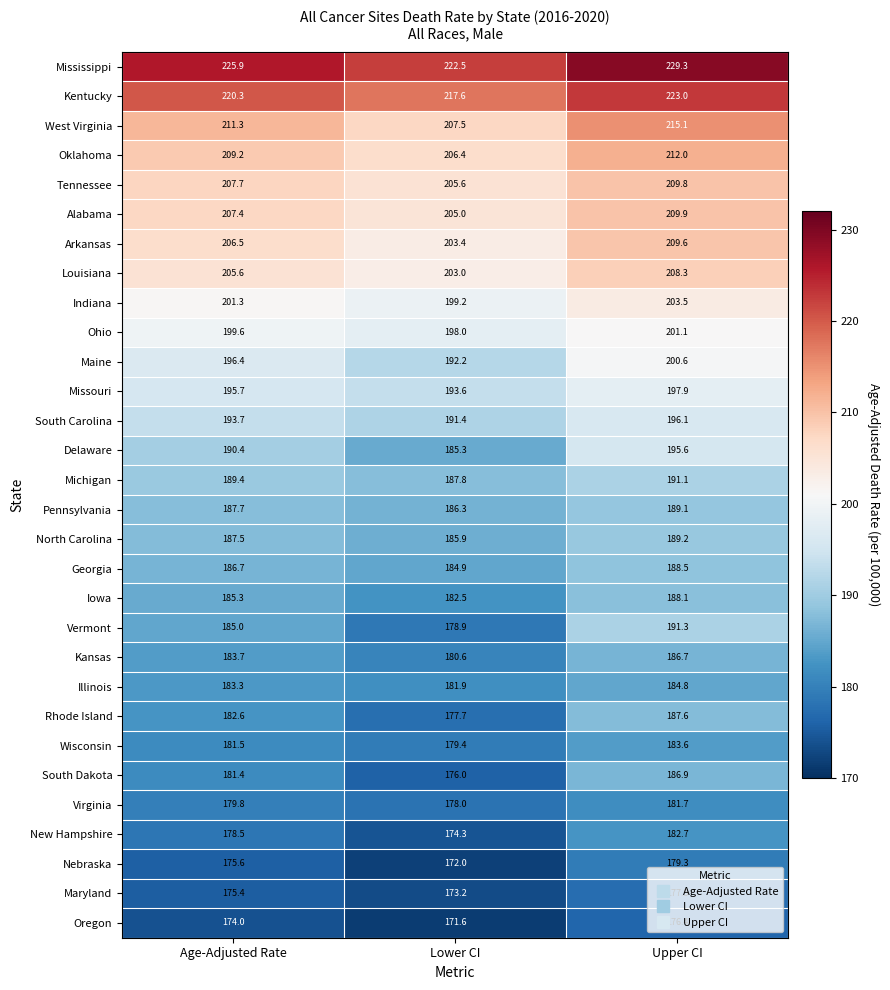

List the labels in order of Maine value, smallest first.

Lower CI, Age-Adjusted Rate, Upper CI